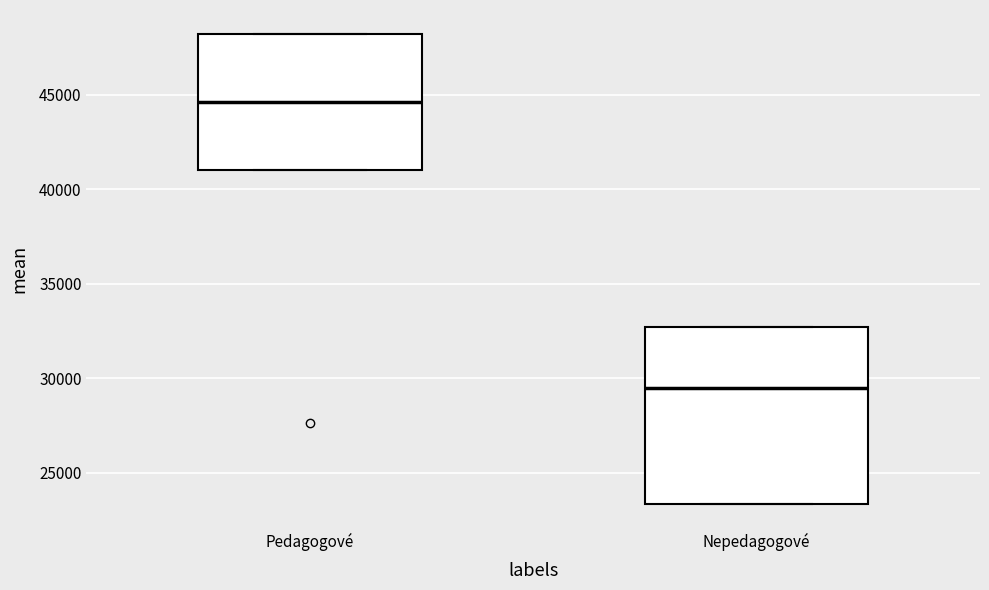

Reading left to right, read every box against the y-axis: the position of its median line, the range the box covers, and the ends of its whiskers. The values are not printed on the chart, so give them approximately, as read against the axis.

Pedagogové: median 44500, box 41000 to 48000, whiskers 41000 to 48000
Nepedagogové: median 29500, box 23500 to 32500, whiskers 23500 to 32500